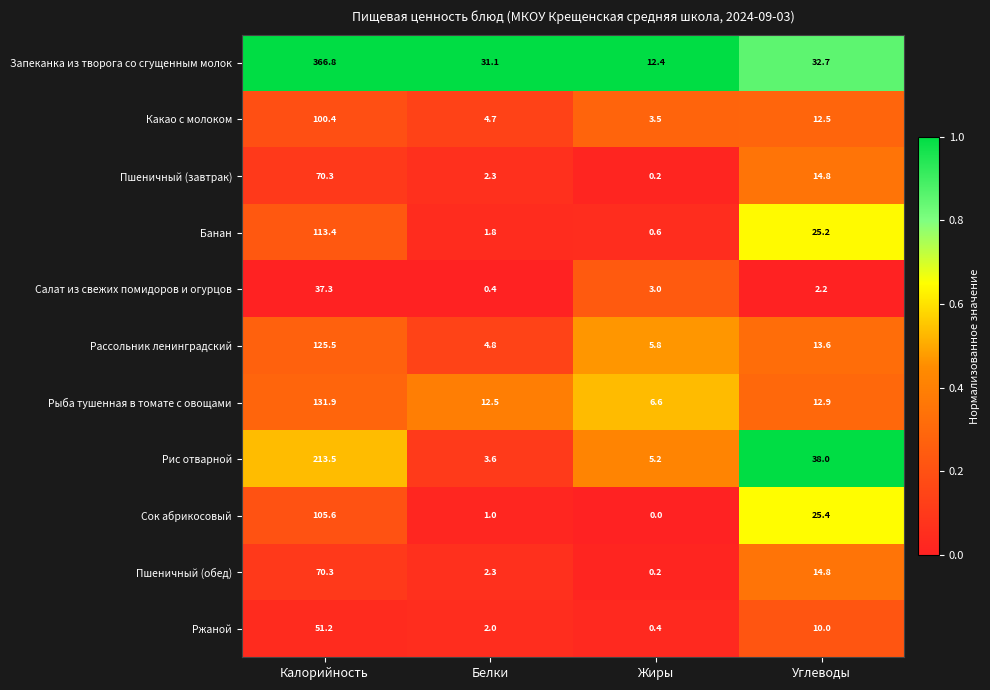

Rank the categories by Сок абрикосовый value from highest to lowest.

Калорийность, Углеводы, Белки, Жиры